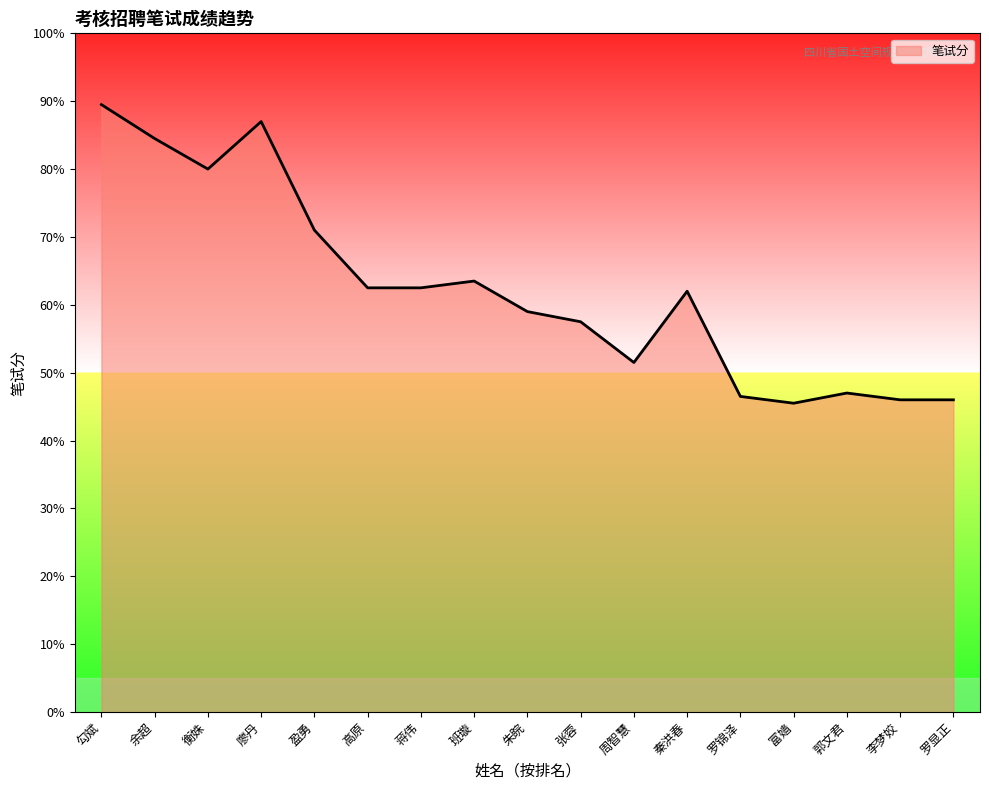

At which category does the data reach its first local valley?

衡姝